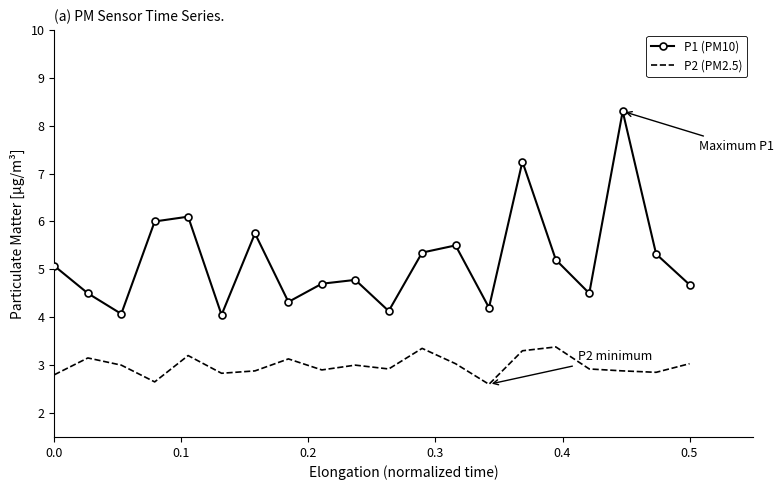

Which series has the largest total across all categories?

P1 (PM10)